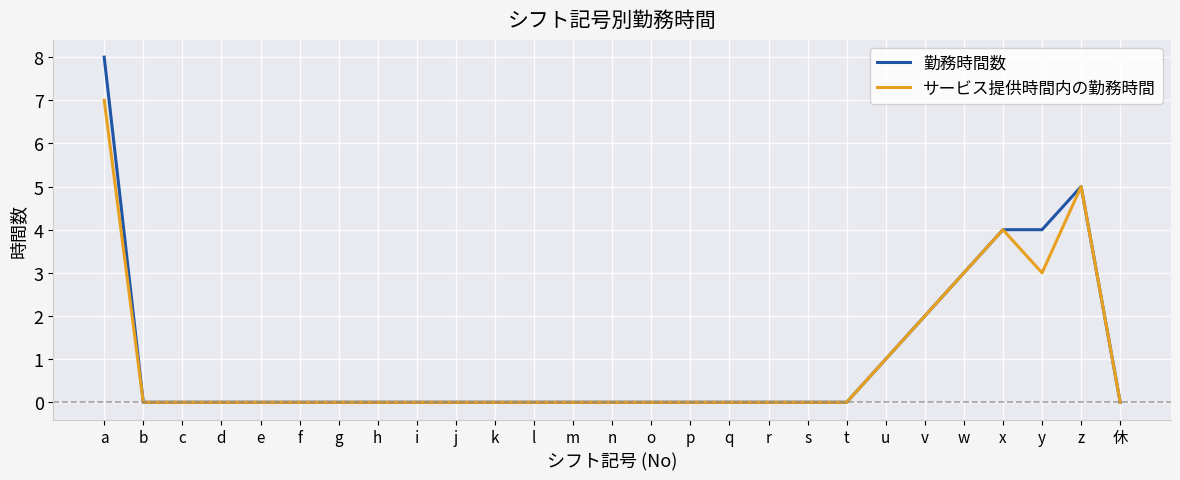

At which label does 勤務時間数 reach its peak?

a